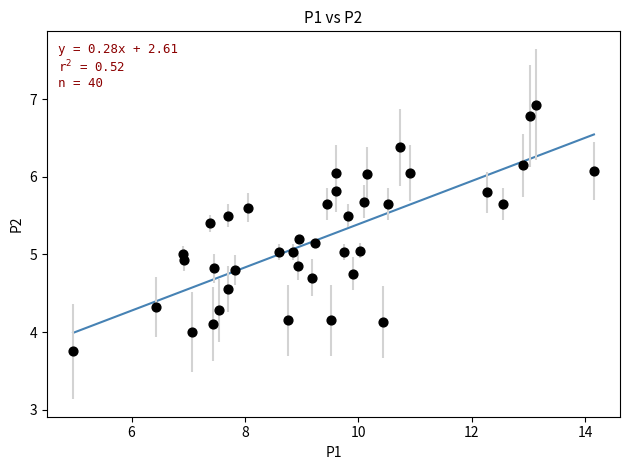

What is the range of X values (max minus min)?

9.2